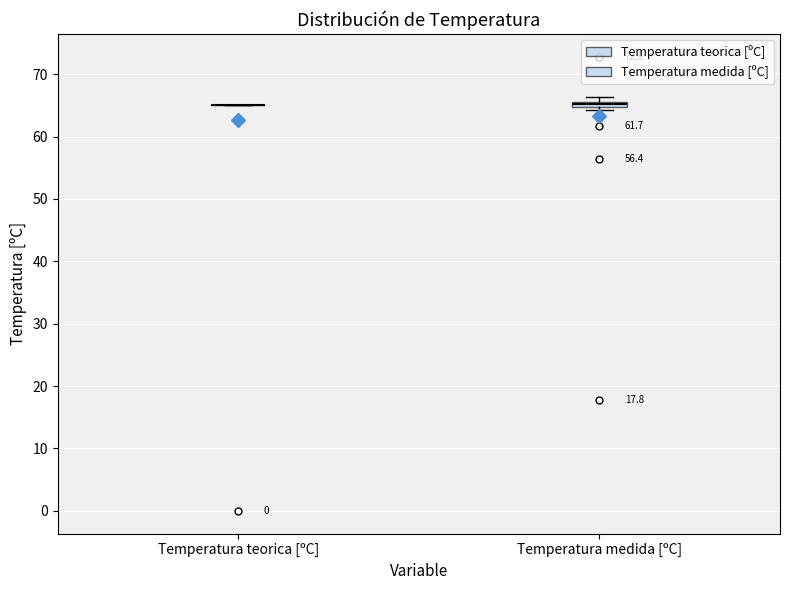

Where is the lower edge of the box for Temperatura medida [ºC] on the y-axis? The values are not printed on the chart, so give them approximately, as read against the axis.

65